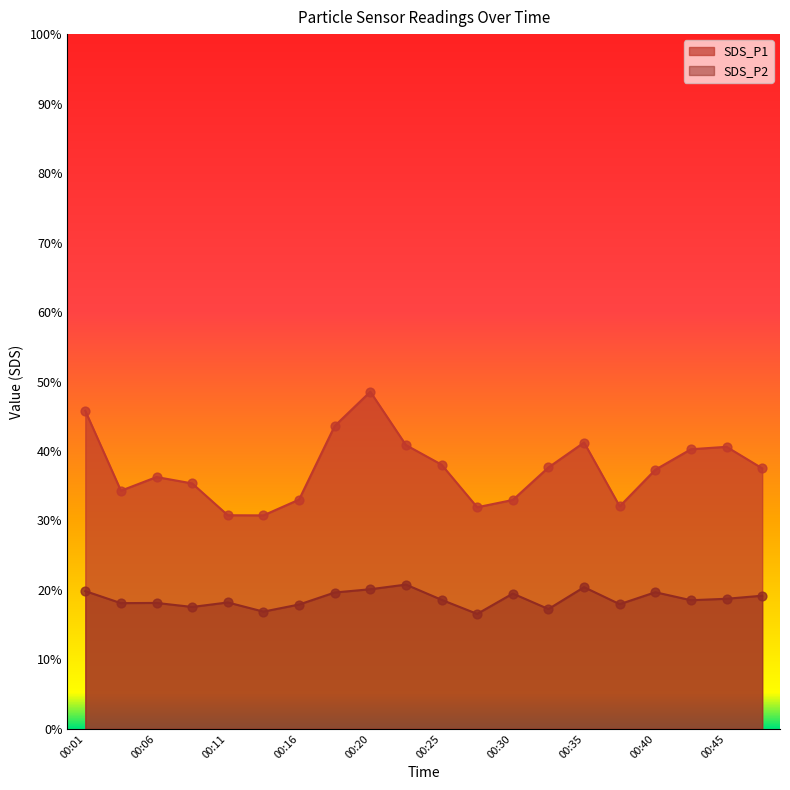

What are all the series names shown in the legend?

SDS_P1, SDS_P2